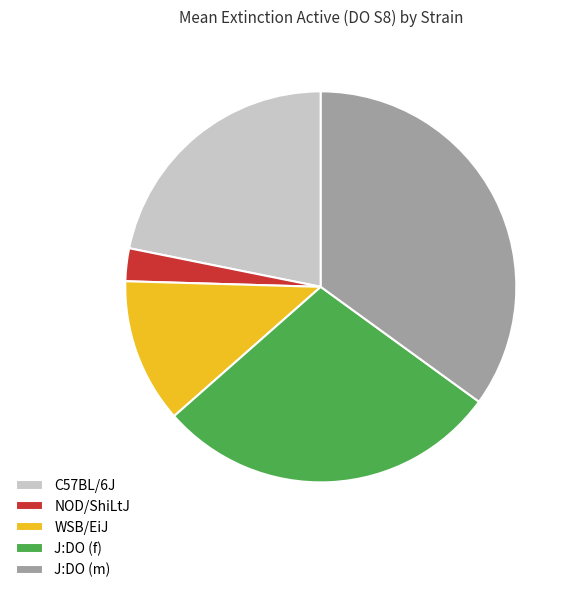

The NOD/ShiLtJ slice represents 3% of the pie. True or false?

True